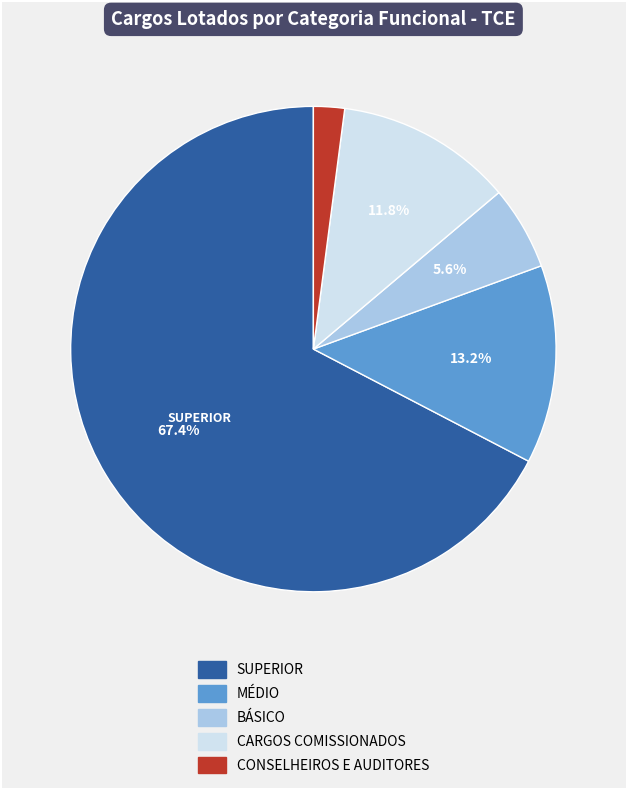

Is it true that SUPERIOR is 67% of the pie?

True